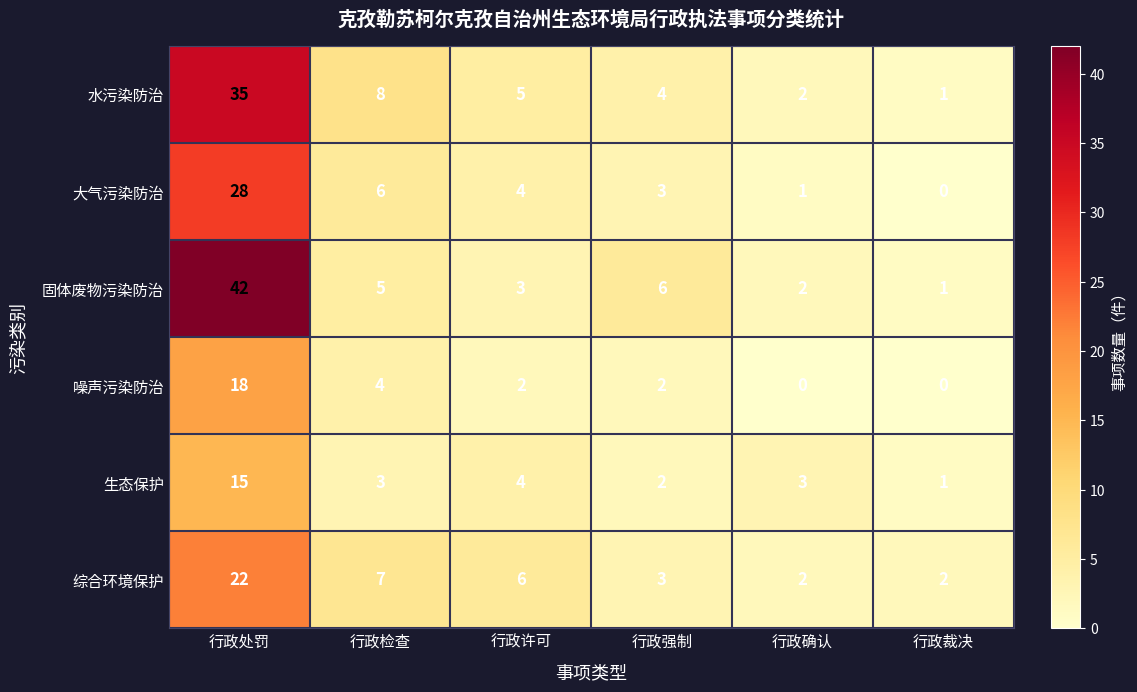

Which series has the largest total across all categories?

固体废物污染防治